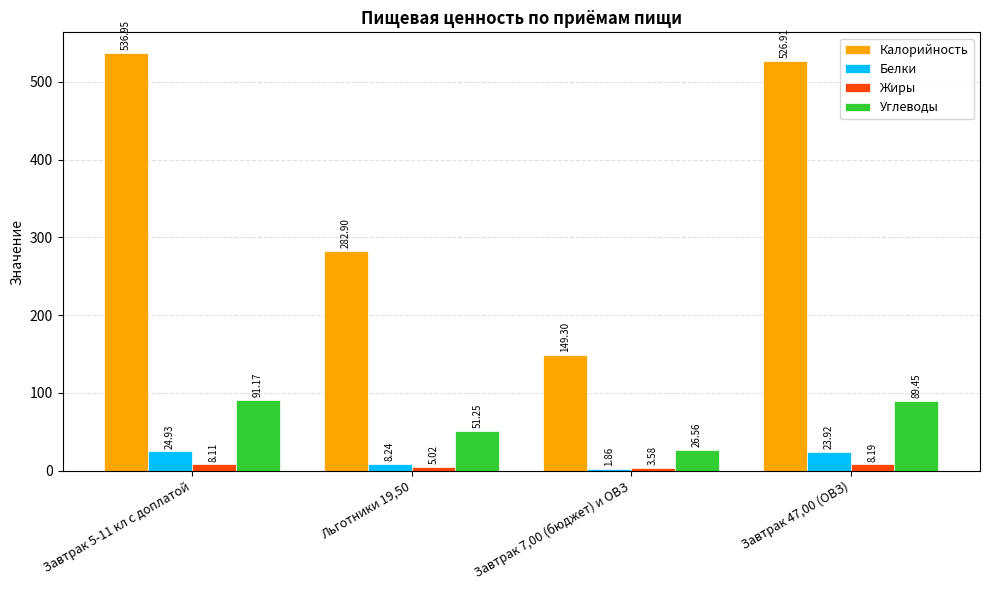

What is the label of the 1st bar from the right?

Завтрак 47,00 (ОВЗ)